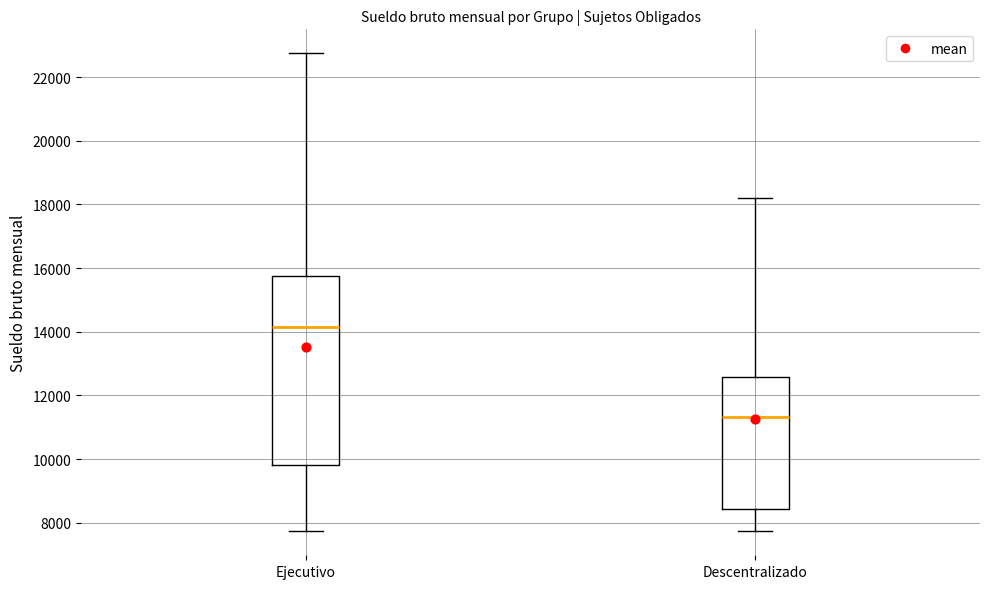

Reading left to right, transcribe this box plot: for each box, give where its median line is, the range the box spans, and where its two whiskers end, as read against the y-axis. The values are not printed on the chart, so give them approximately, as read against the axis.

Ejecutivo: median 14200, box 9800 to 15800, whiskers 7800 to 22800
Descentralizado: median 11400, box 8400 to 12600, whiskers 7800 to 18200